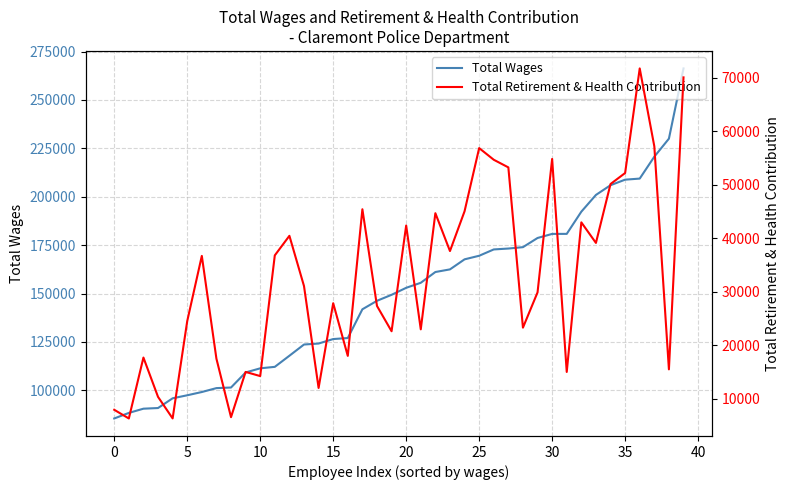

Which has a higher value, 32 or 20?

32